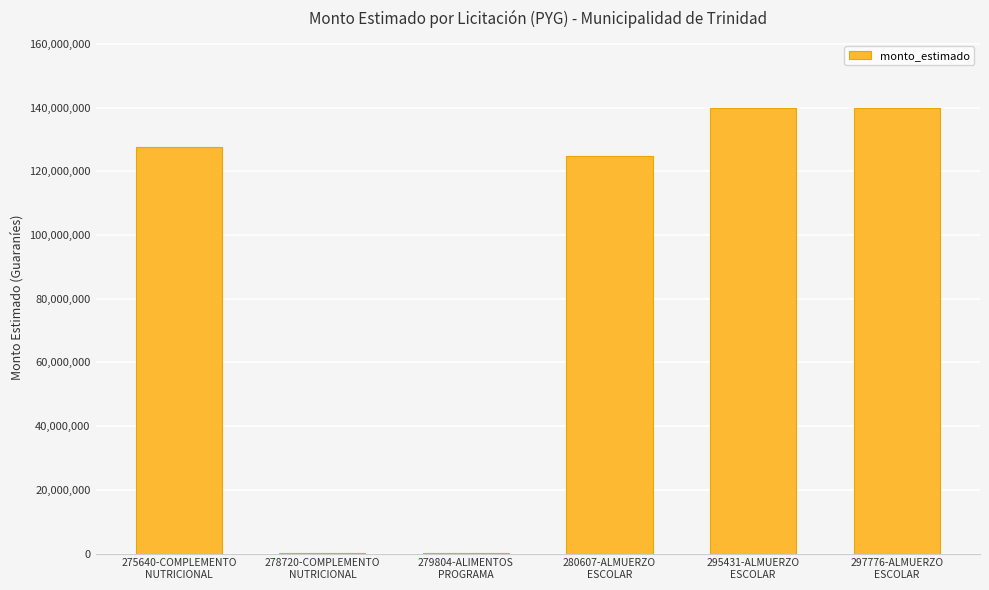

What is the maximum value shown in the chart?

140000000